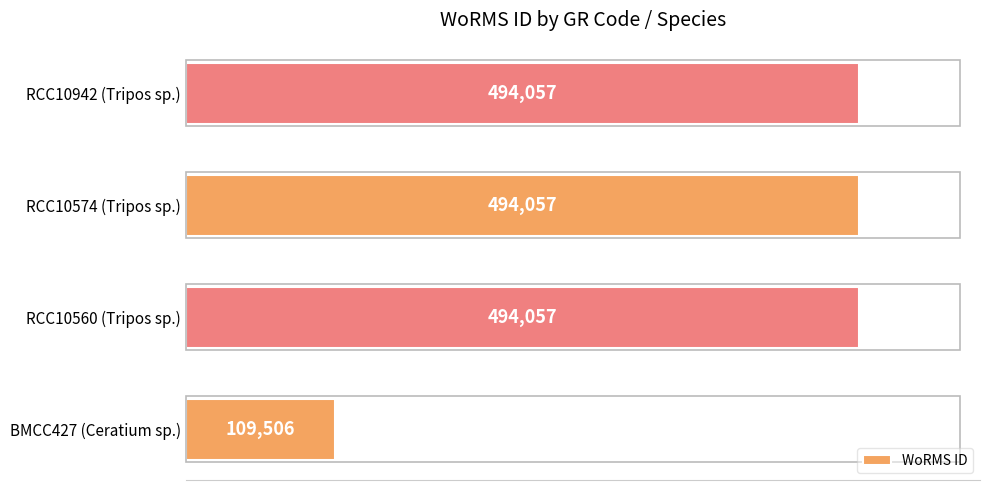

Between BMCC427 (Ceratium sp.) and RCC10942 (Tripos sp.), which is larger?

RCC10942 (Tripos sp.)